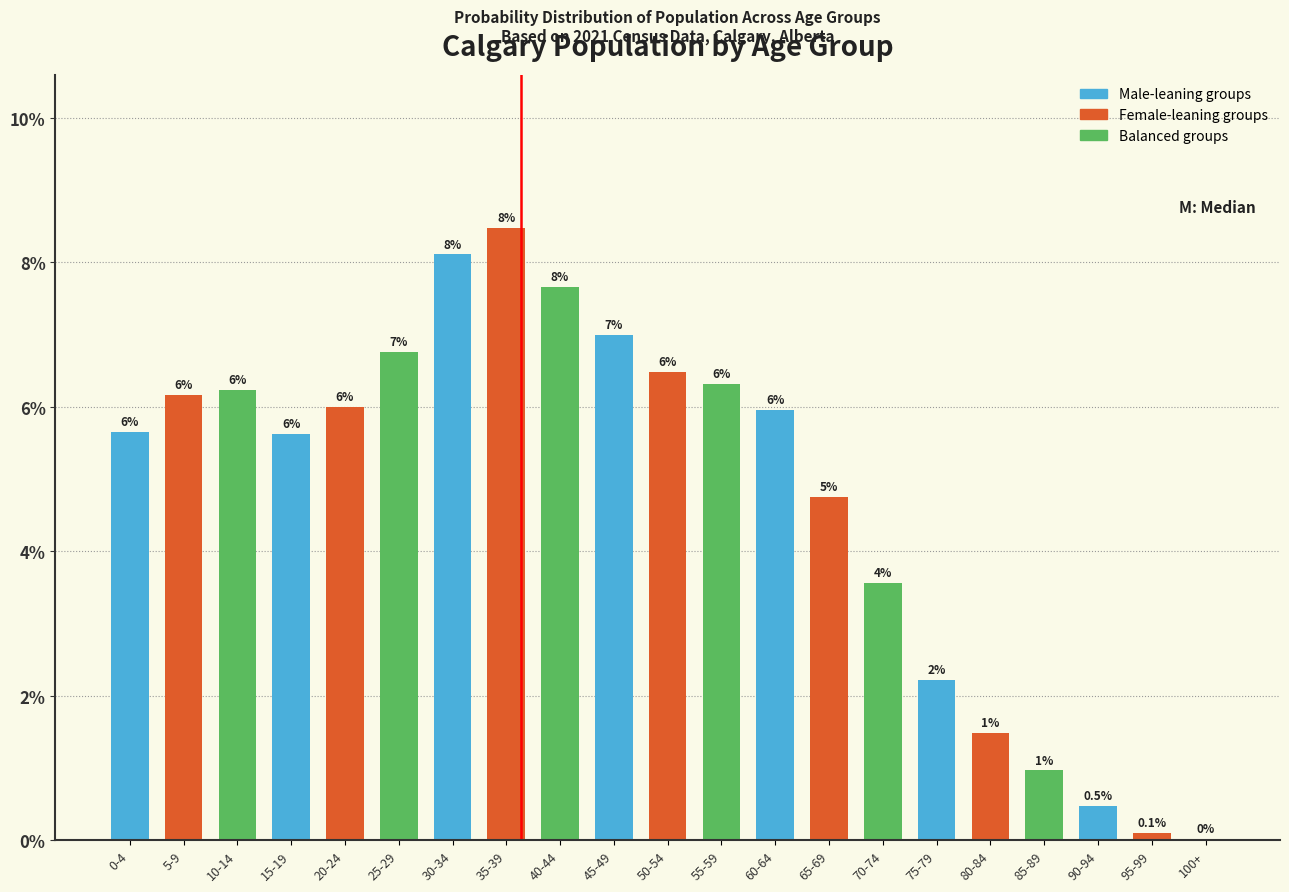

Which has a higher value, 60-64 or 25-29?

25-29